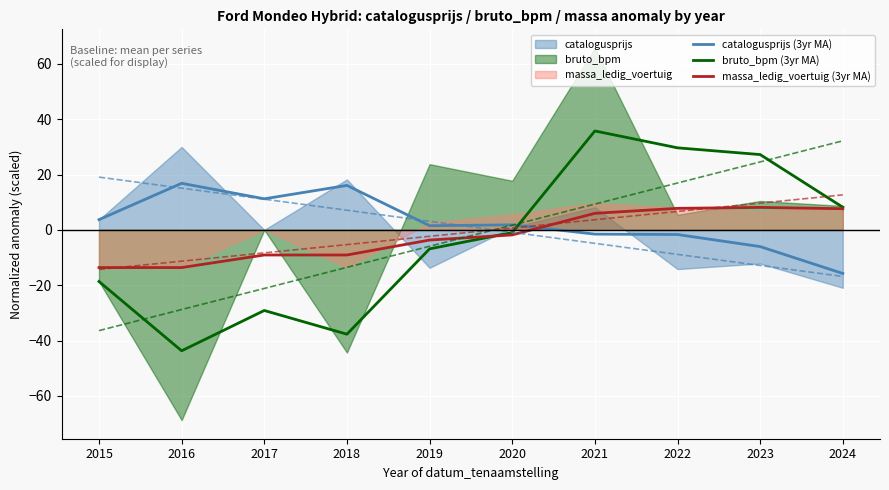

True or false: massa_ledig_voertuig (3yr MA) has more than 1 interior local peaks.

False